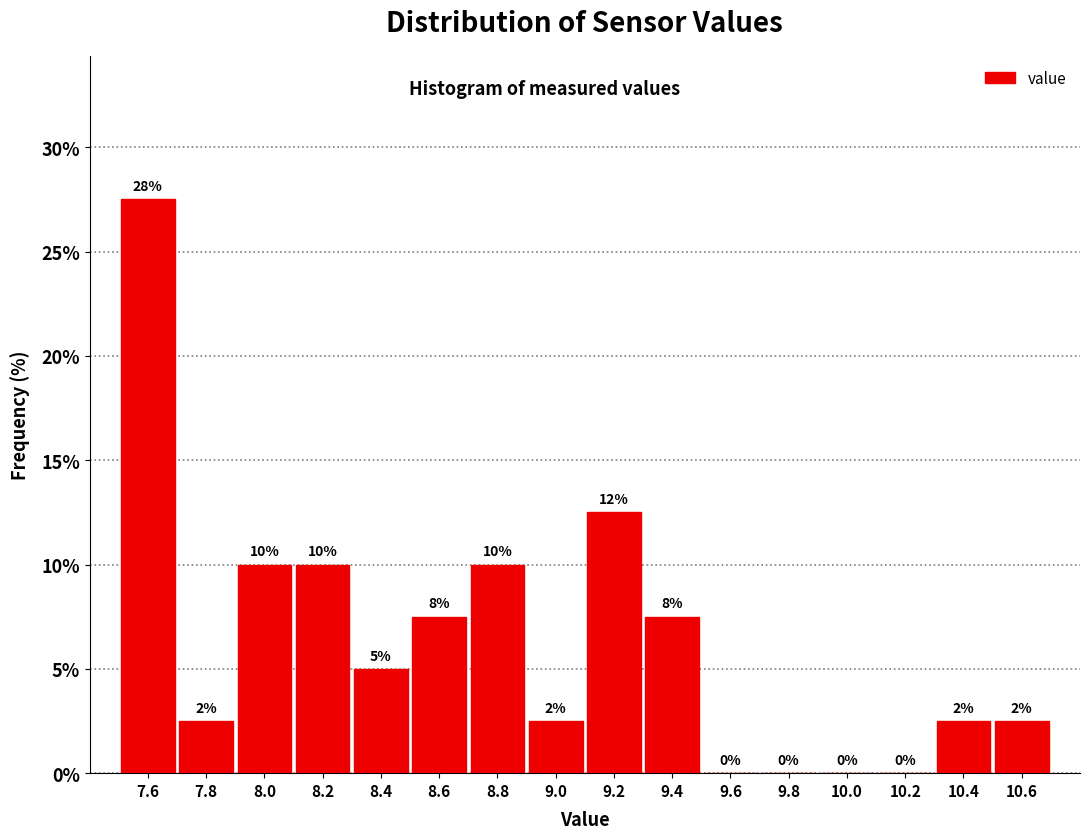

Over which range of the x-axis is the bar tallest?

7.45 to 7.65